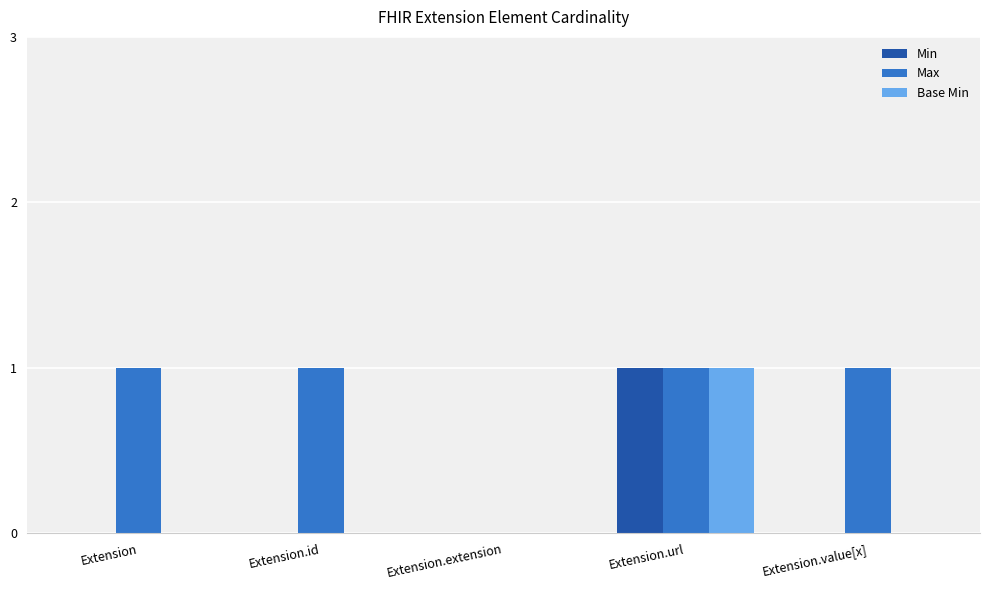

Is it true that Max equals 1 at Extension.id?

True